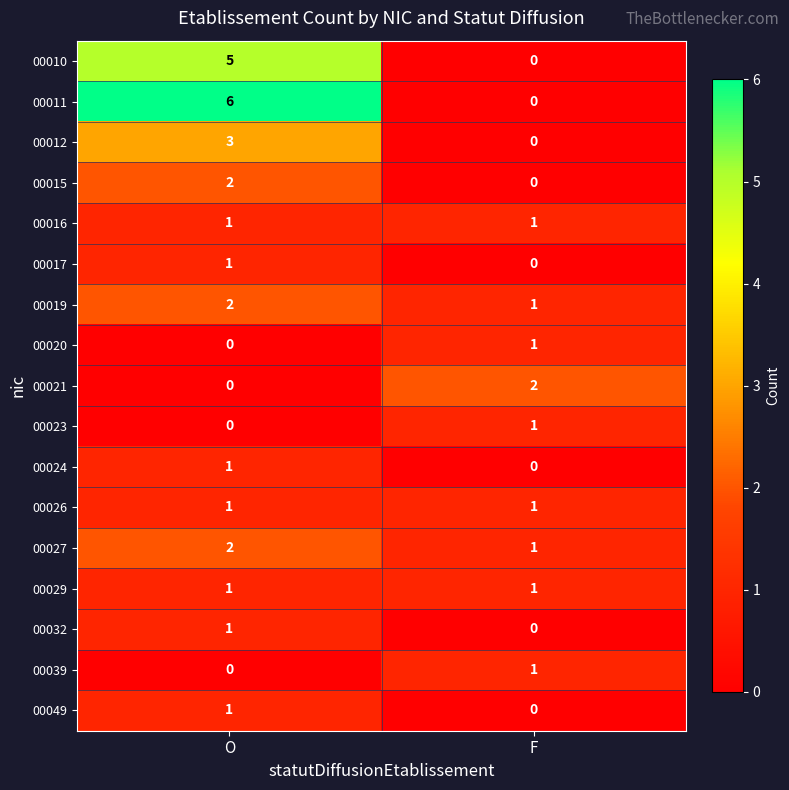

Read the 00011 value at O.

6